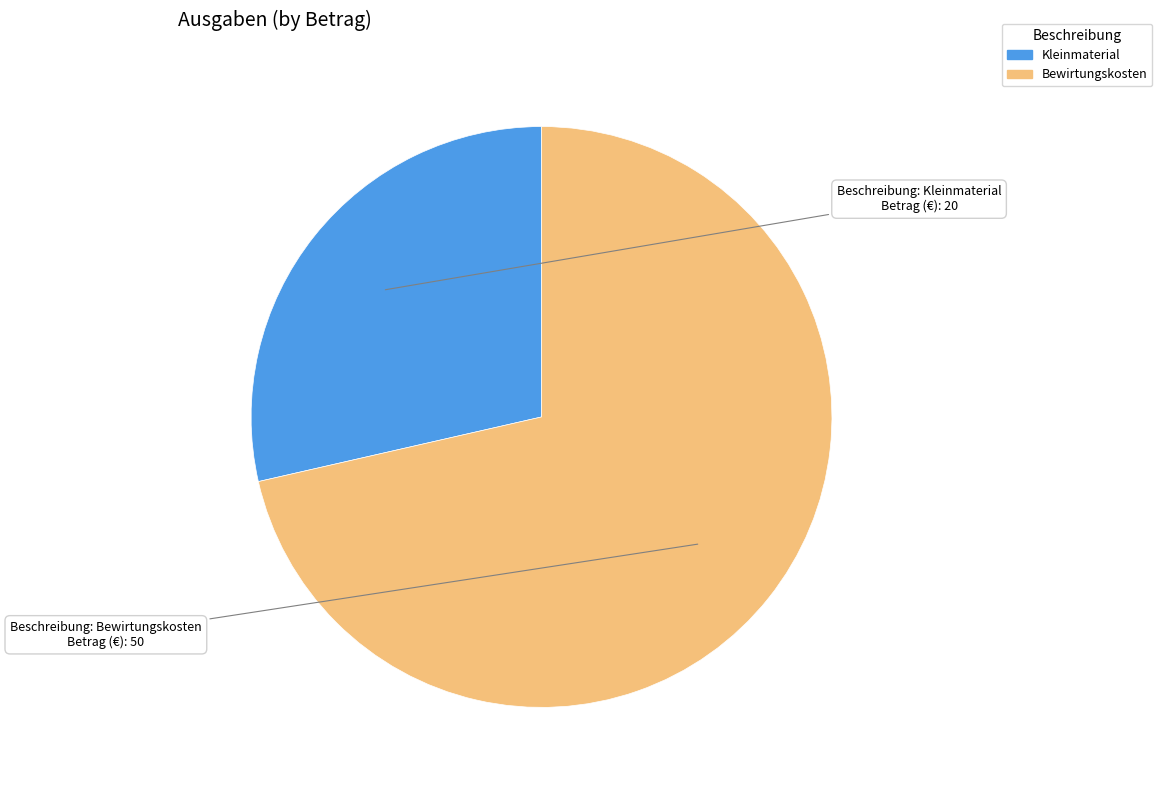

Does Bewirtungskosten account for over 50% of the chart?

Yes